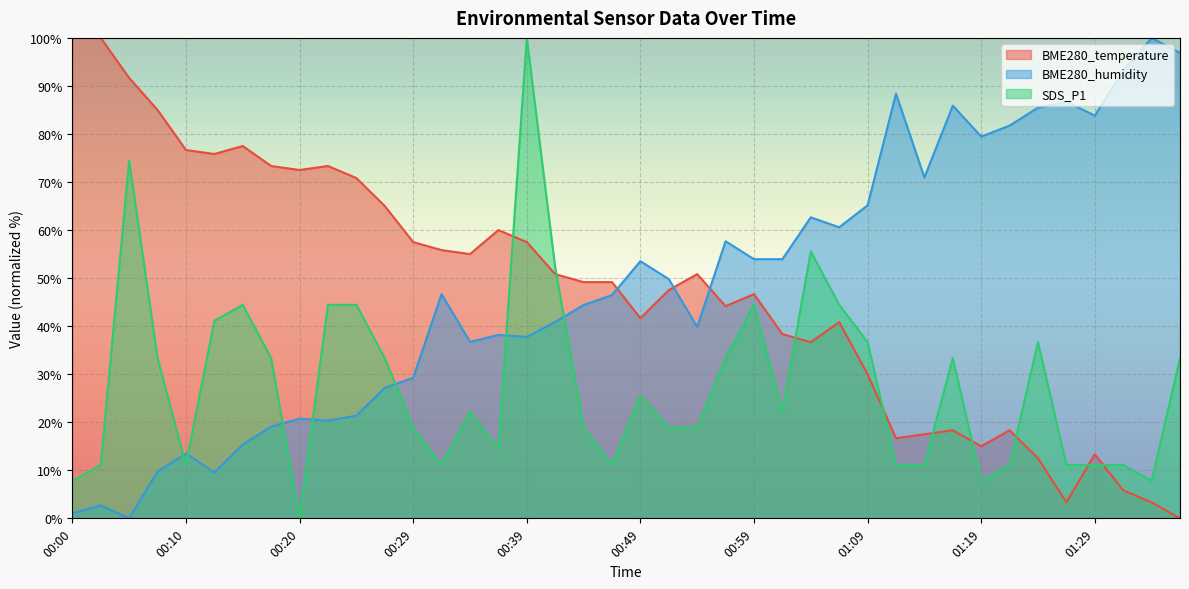

What is the value of the SDS_P1 point at the 15th from the left?

22.2